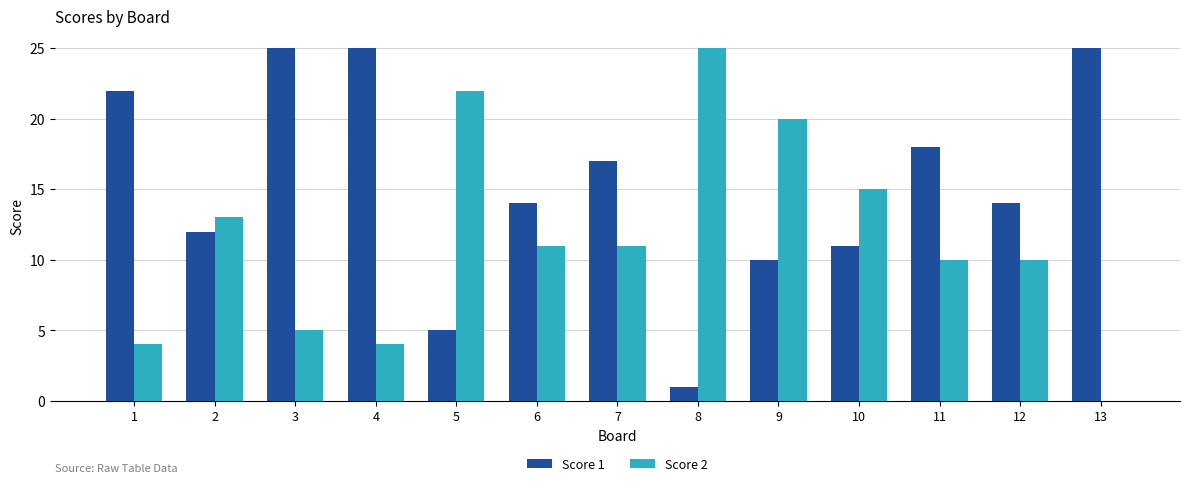

Between 3 and 12, which series saw the biggest shift?

Score 1